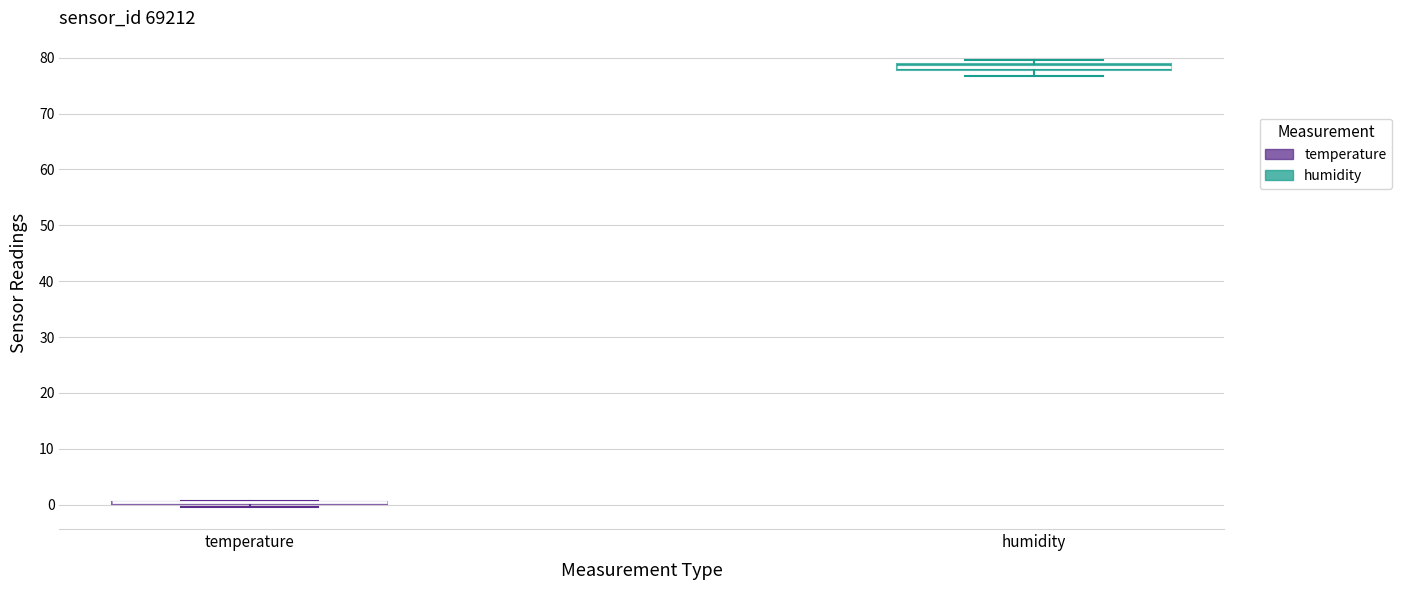

Where does the lower whisker of the box for humidity end on the y-axis? The values are not printed on the chart, so give them approximately, as read against the axis.

77